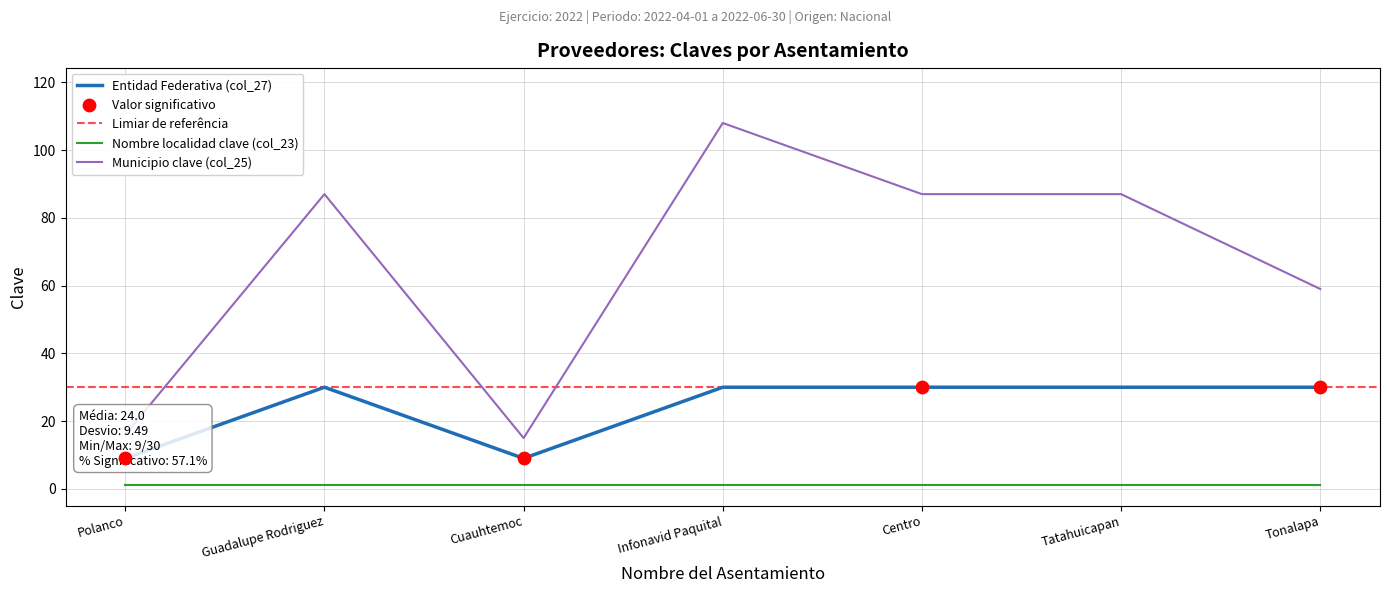

Which series has the largest total across all categories?

Municipio clave (col_25)